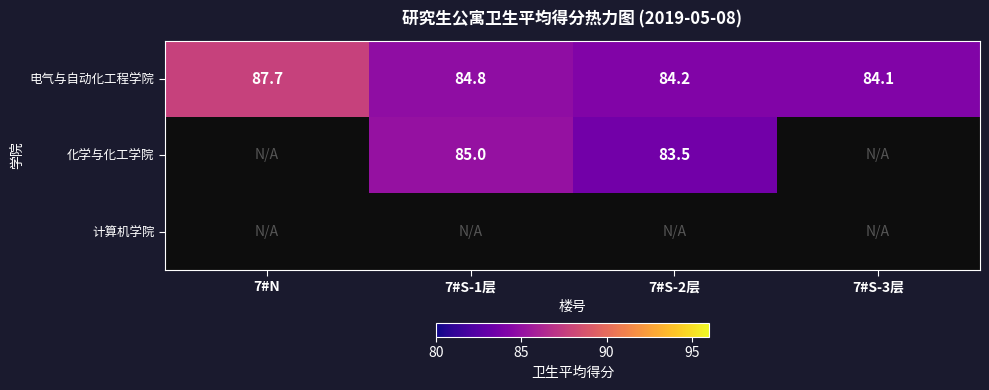

At how many categories does at least one series exceed 84?

4